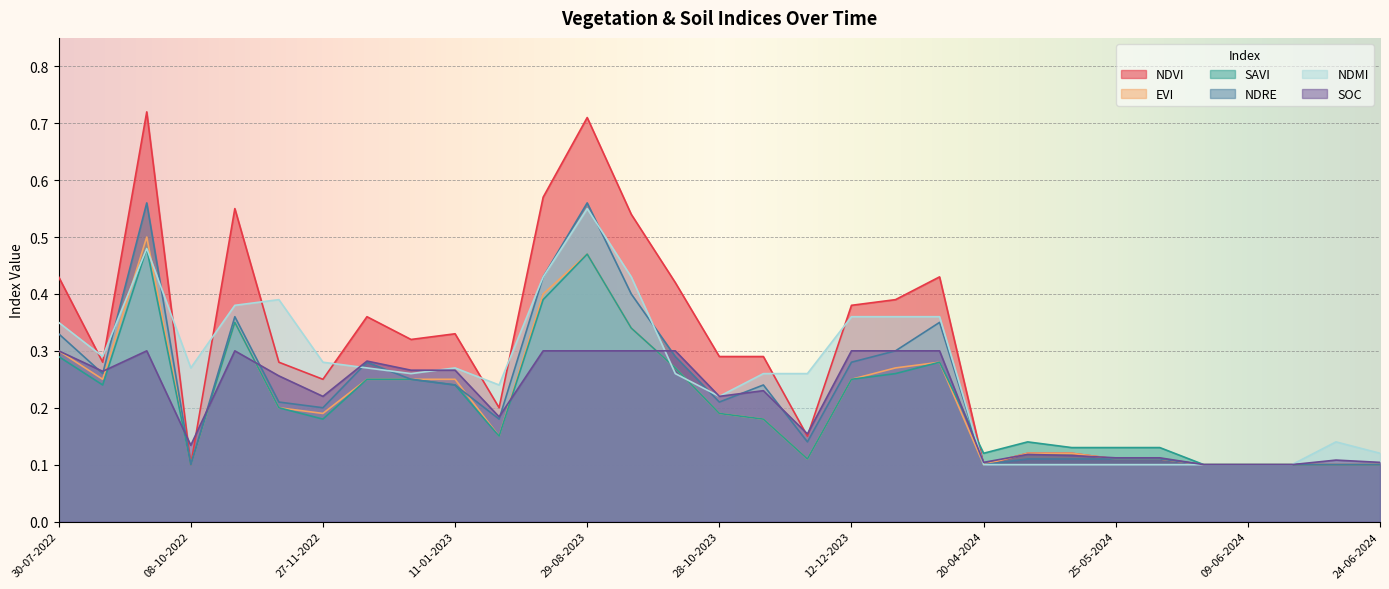

At which label is savi closest to 0?

08-10-2022